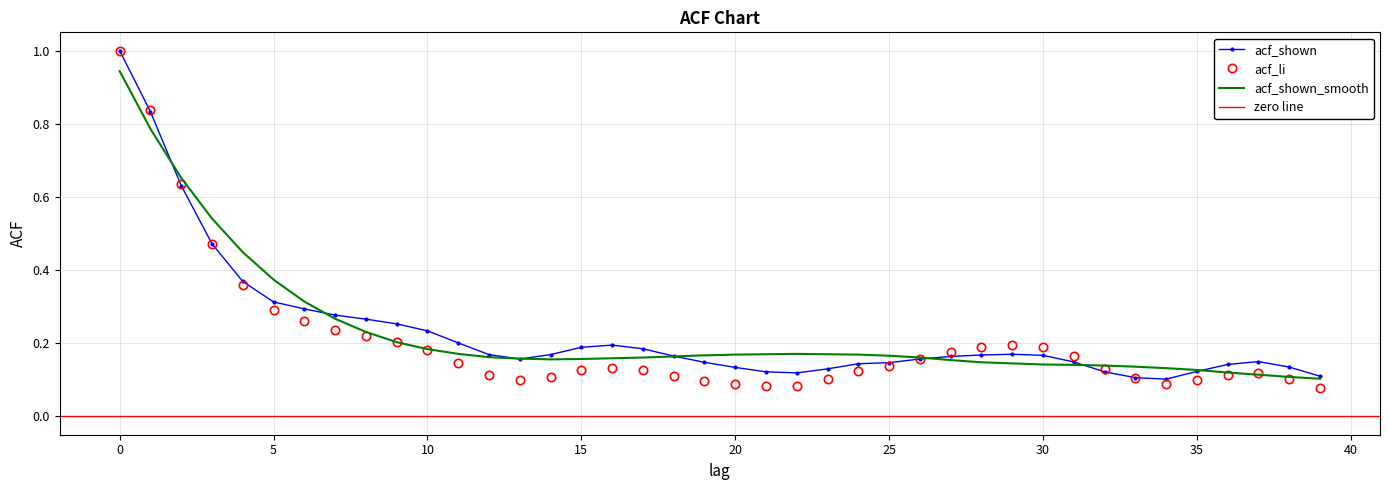

Which series has the largest range (max minus min)?

acf_li